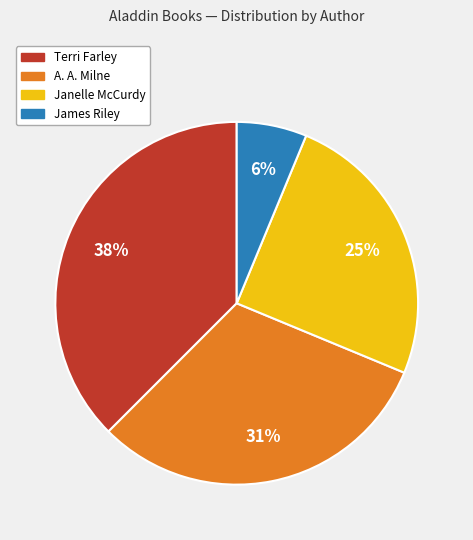

To the nearest percent, what is the average slice percentage?

25%